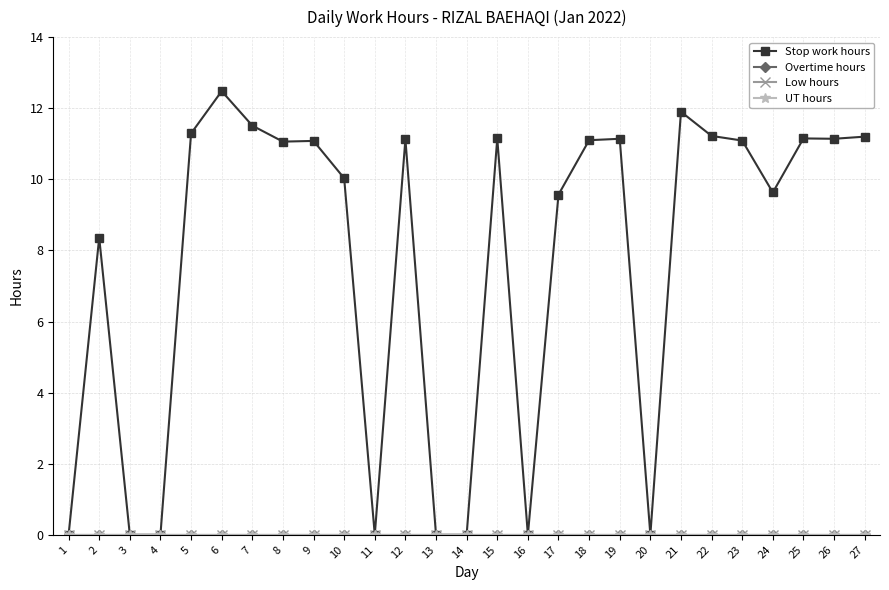

Is the value of UT hours at 20 greater than the value of Stop work hours at 20?

No